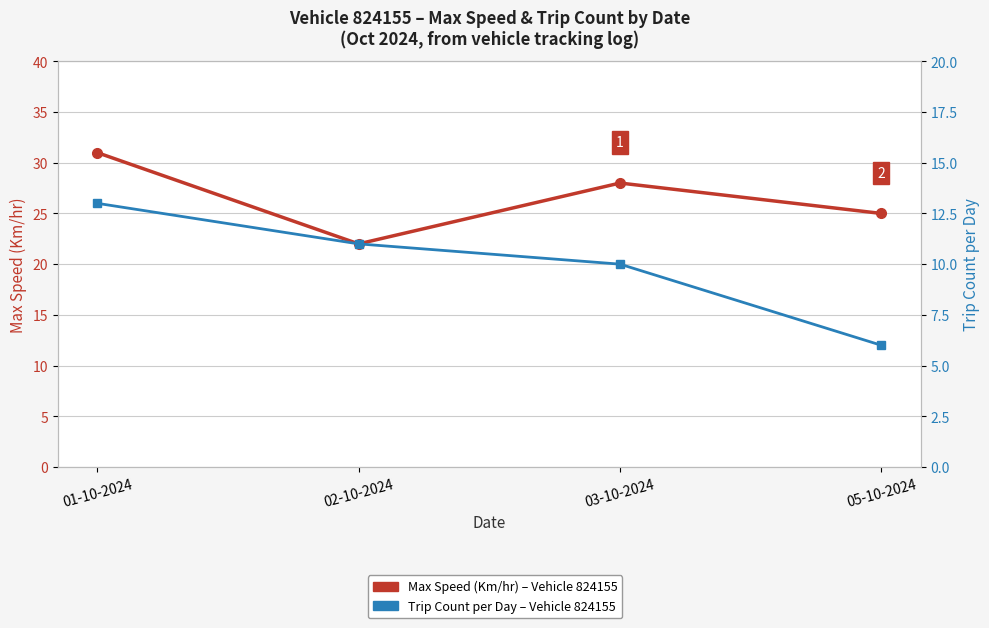

At 03-10-2024, list the series in order from smallest to largest.

Trip Count per Day, Max Speed (Km/hr)